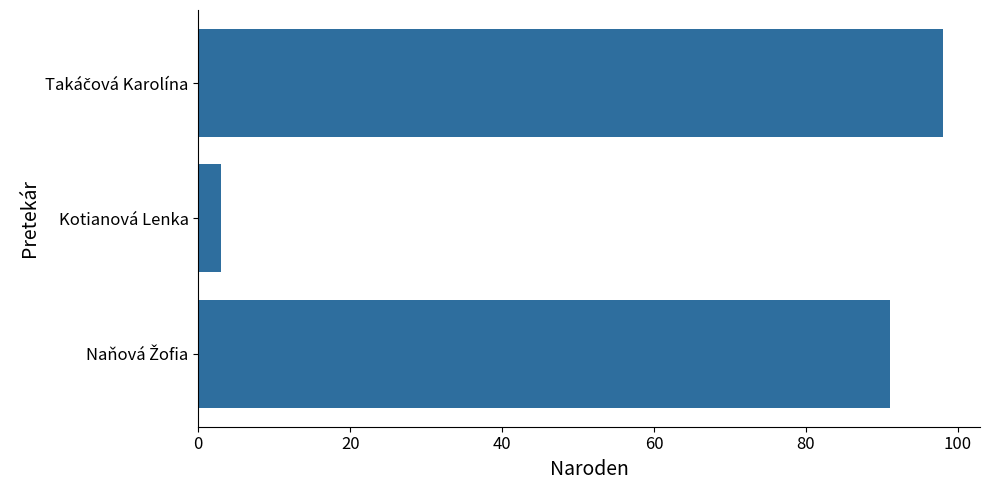

Reading top to bottom, list all the values displayed in this chart.

98	3	91